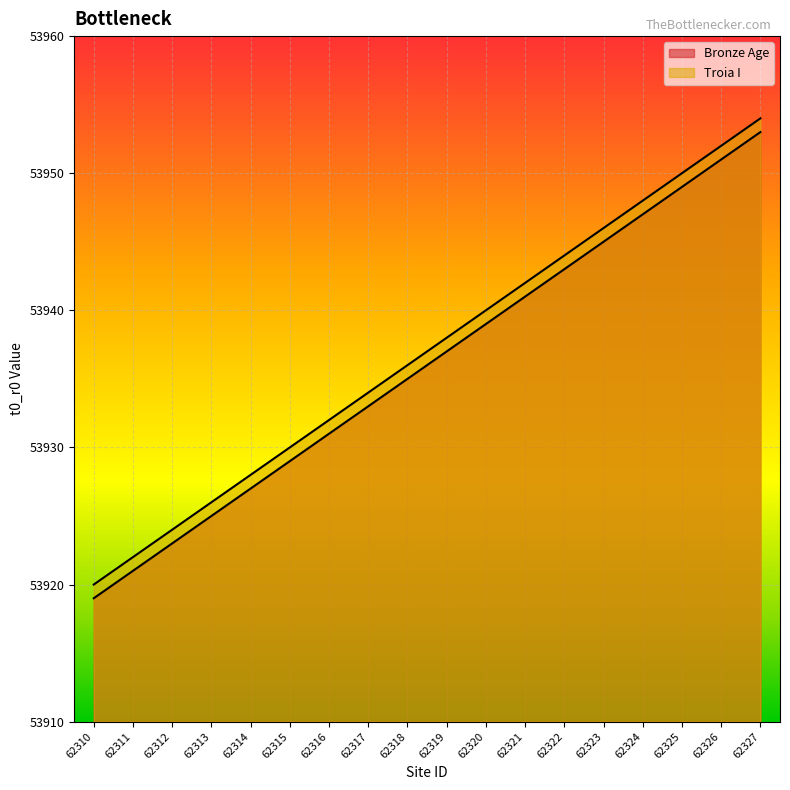

True or false: Bronze Age has more than 0 points higher than both neighbors.

False